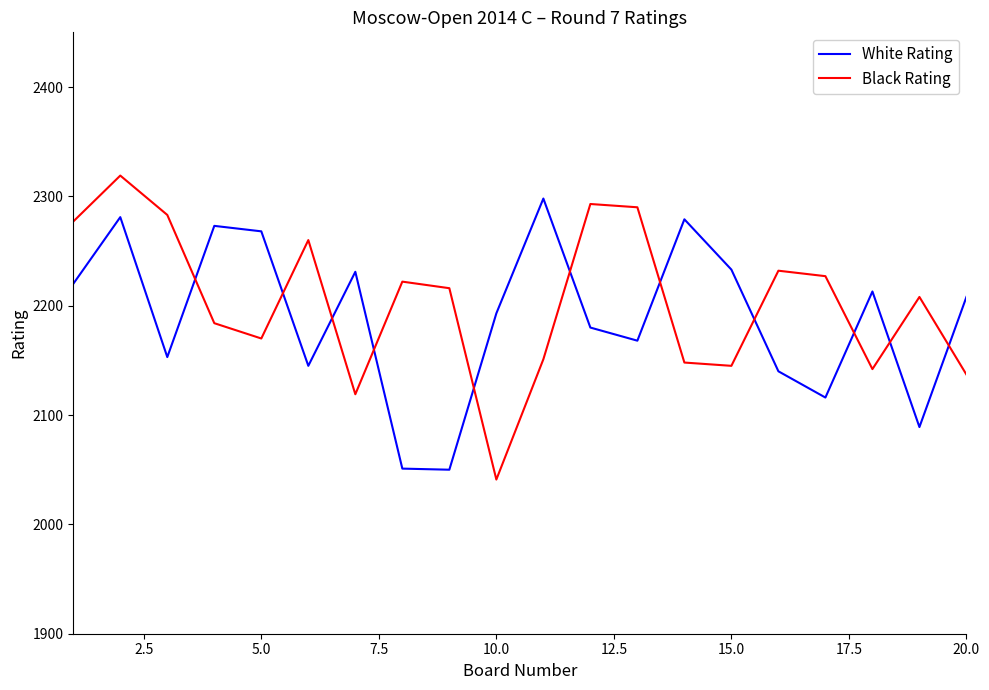

What is the difference between the maximum and minimum values in the White Rating series?

248